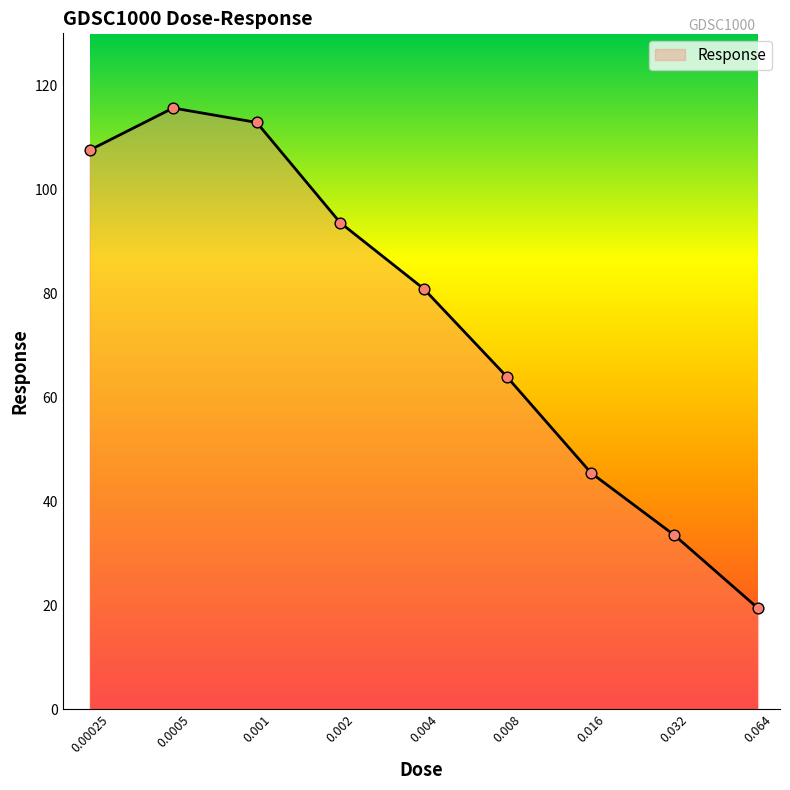

What is the minimum value shown in the chart?

19.4